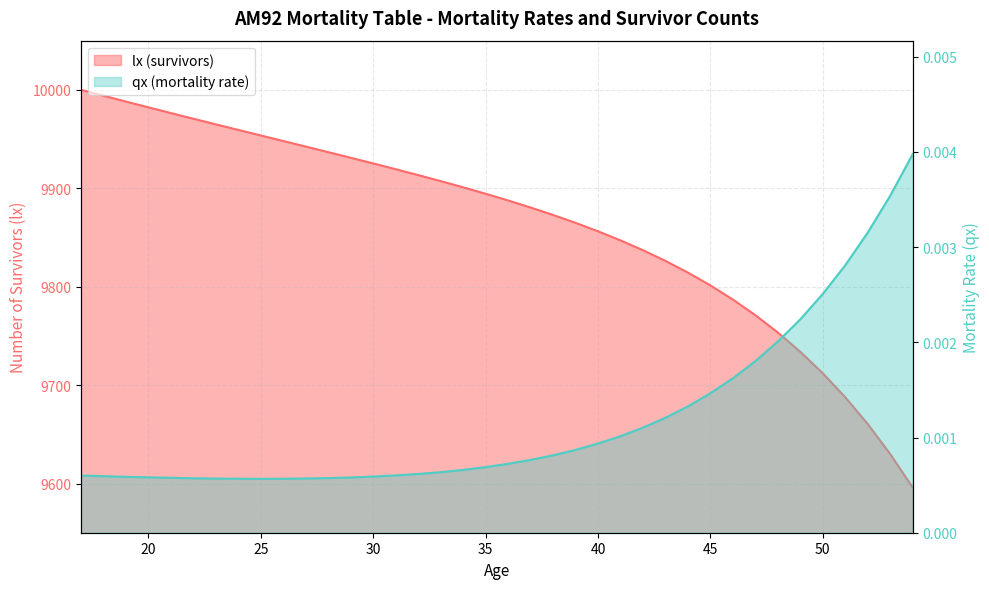

Rank the series by their average value, from lowest to highest.

qx, lx